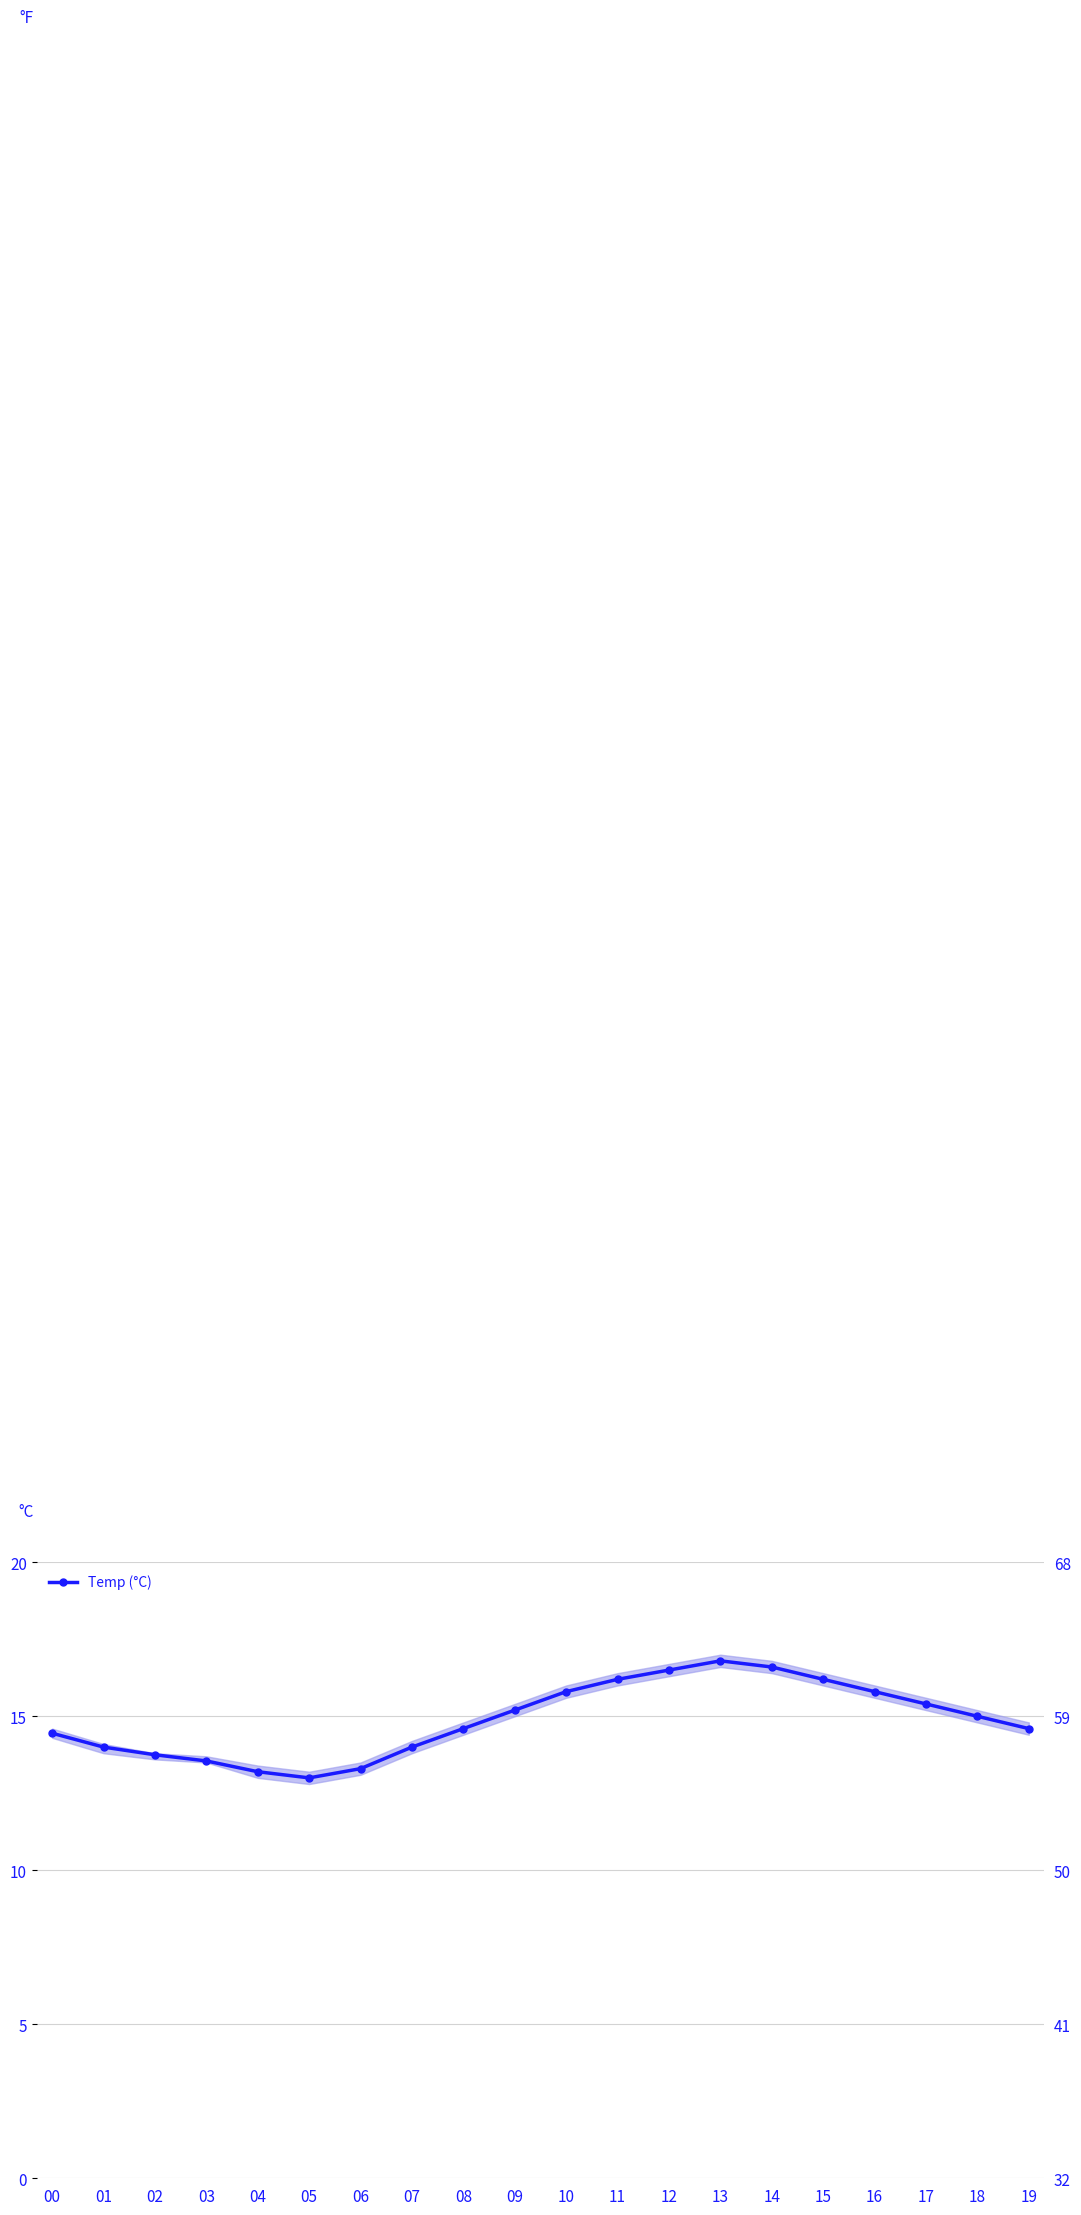

What is the difference between the values at 15 and 07?

2.2